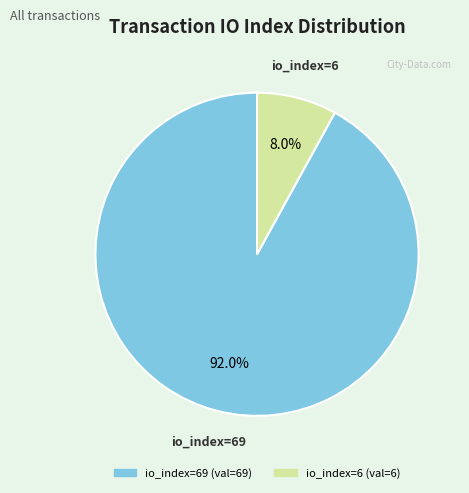

Is there any slice that represents more than half of the pie?

Yes